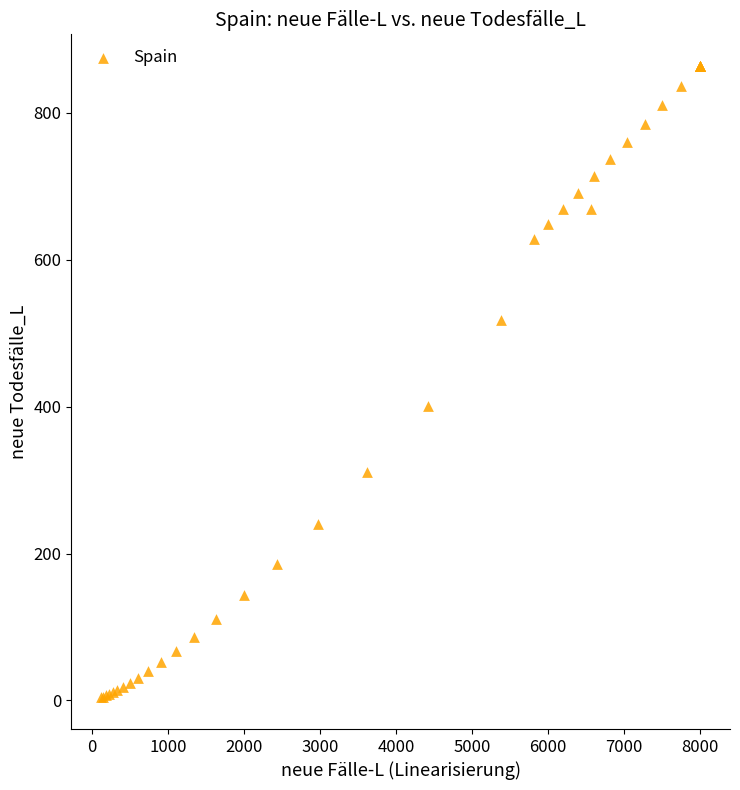

What Y value in the scatter plot is closest to 433?

400.9